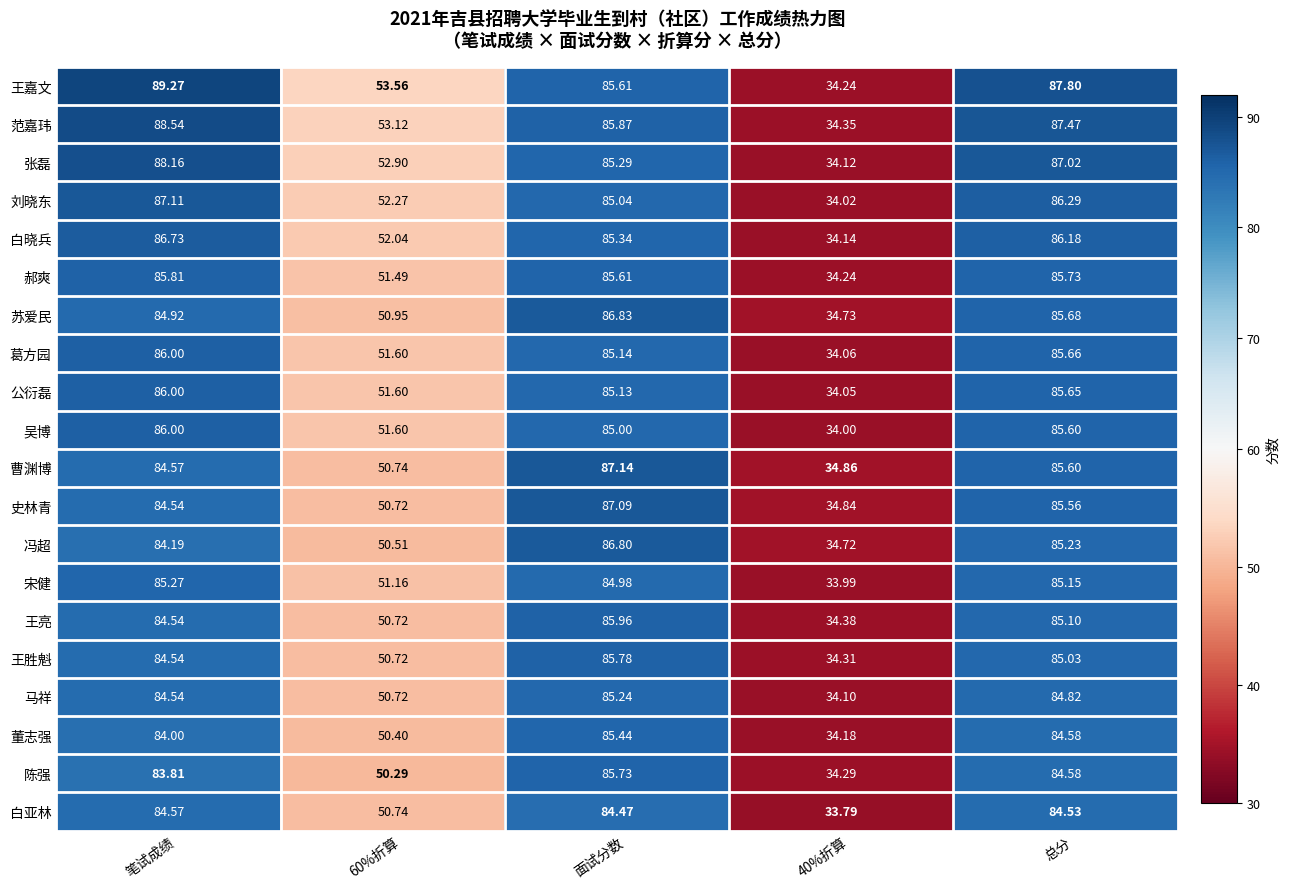

Which series has the largest range (max minus min)?

王嘉文